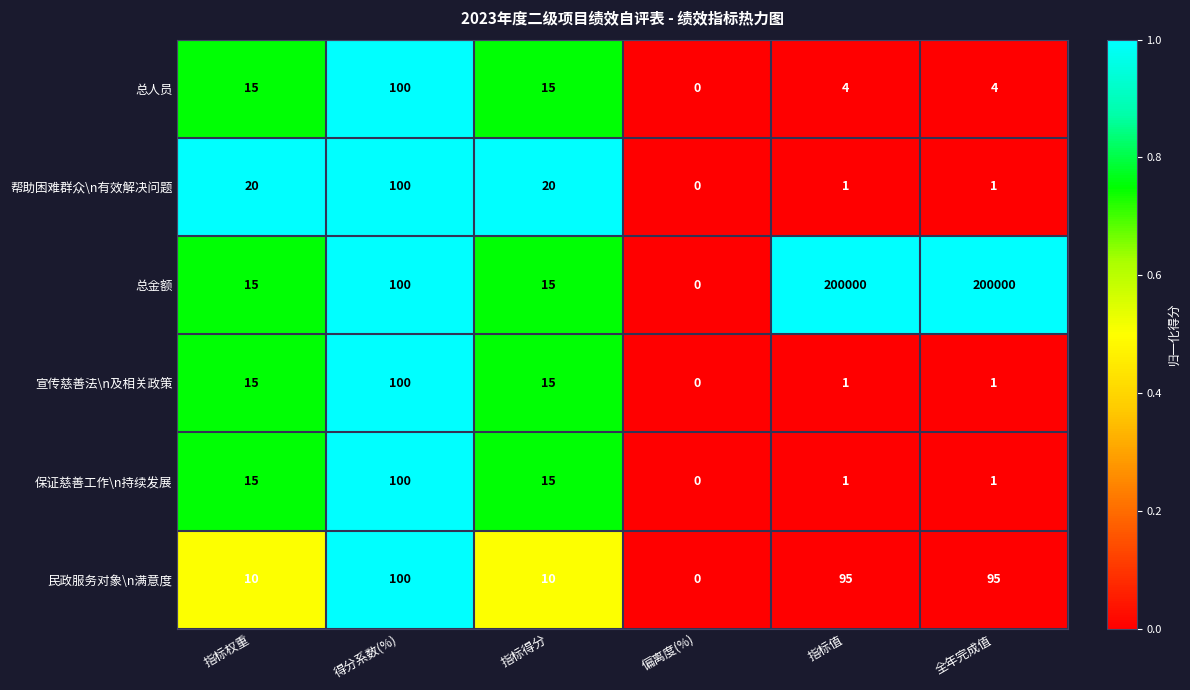

The value of 民政服务对象\n满意度 at 指标权重 is 10. True or false?

True